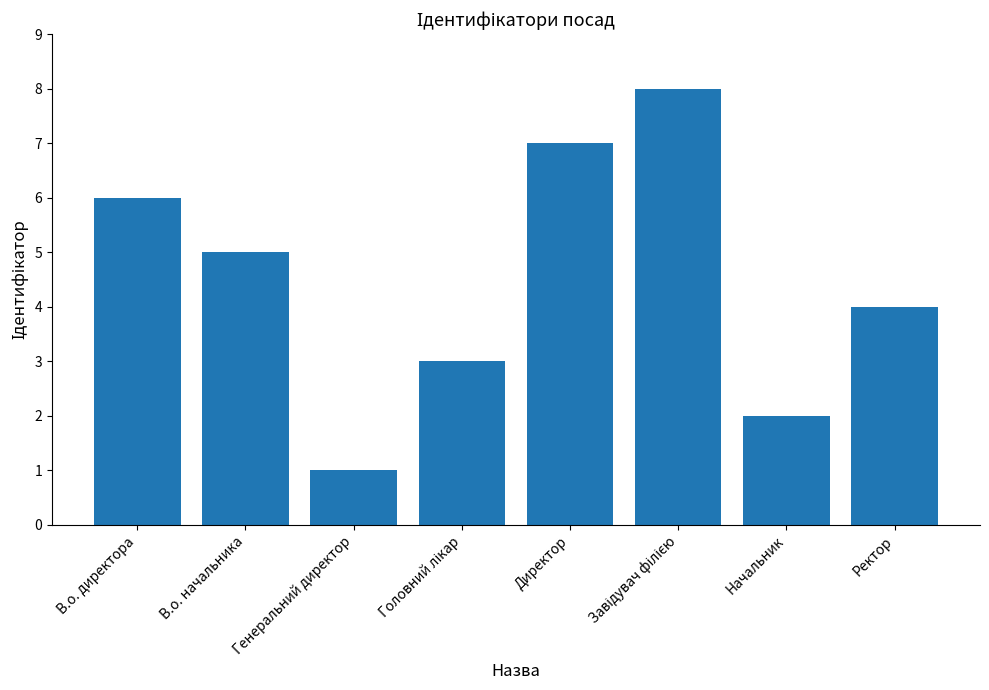

Approximately how many times larger is the value at В.о. начальника compared to В.о. директора?

0.8